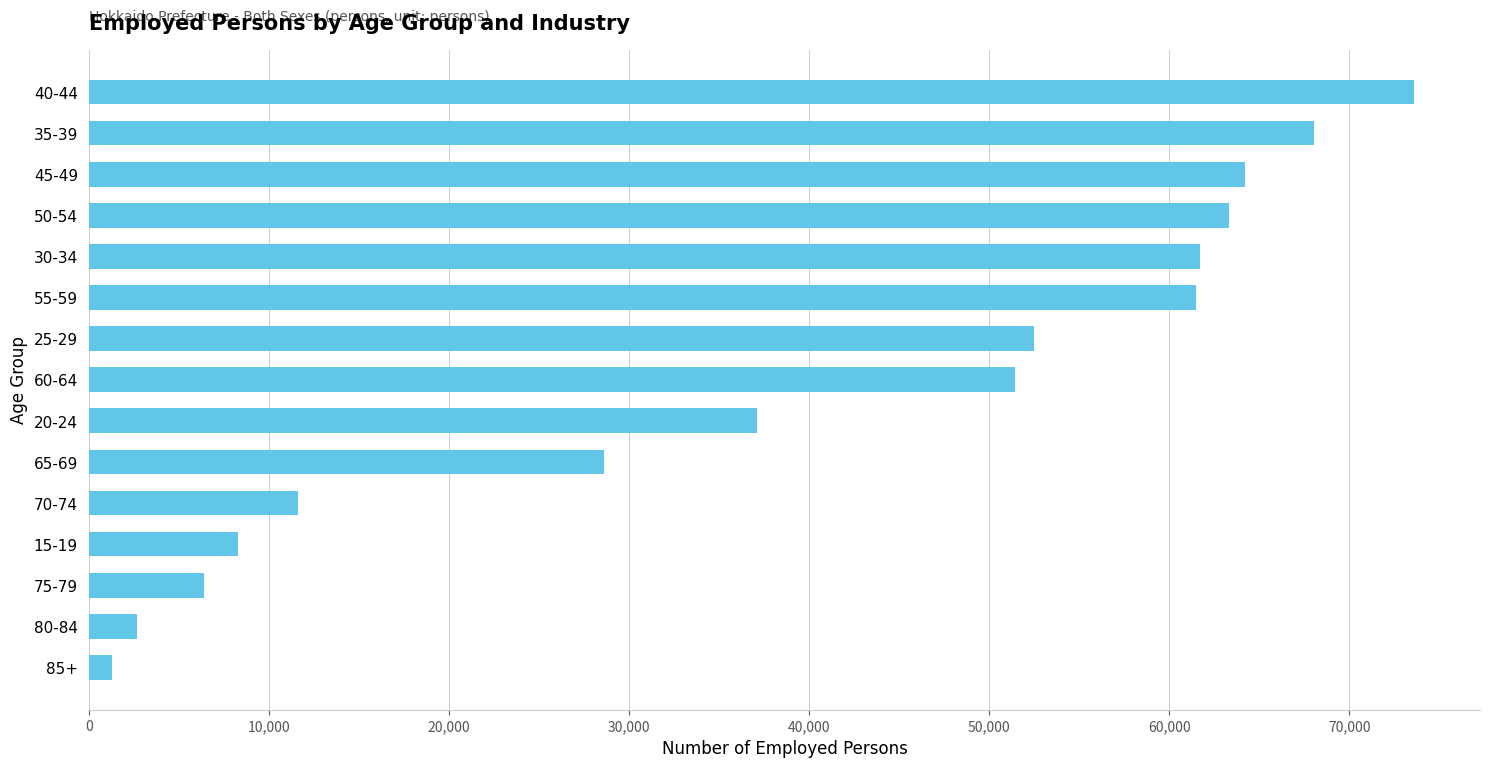

What is the sum of all values?

592140